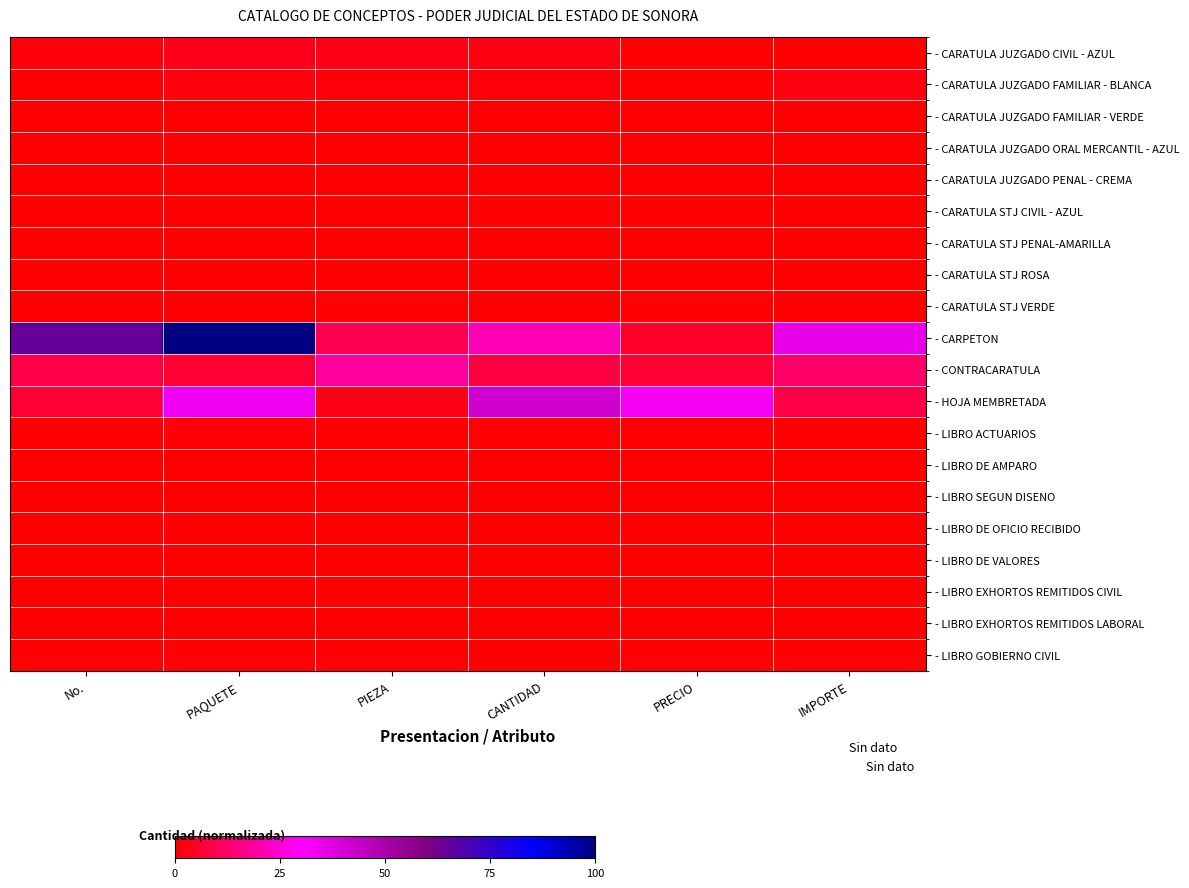

Reading right to left, extract all data points from this chart.

- CARATULA JUZGADO CIVIL - AZUL: IMPORTE=0.5	PRECIO=0.5	CANTIDAD=2.0	PIEZA=2.4	PAQUETE=3.2	No.=1.3
- CARATULA JUZGADO FAMILIAR - BLANCA: IMPORTE=2.0	PRECIO=0.0	CANTIDAD=1.5	PIEZA=1.3	PAQUETE=1.8	No.=0.1
- CARATULA JUZGADO FAMILIAR - VERDE: IMPORTE=0.2	PRECIO=0.1	CANTIDAD=0.1	PIEZA=0.1	PAQUETE=0.1	No.=0.3
- CARATULA JUZGADO ORAL MERCANTIL - AZUL: IMPORTE=0.2	PRECIO=0.1	CANTIDAD=0.1	PIEZA=0.3	PAQUETE=0.1	No.=0.2
- CARATULA JUZGADO PENAL - CREMA: IMPORTE=0.0	PRECIO=0.1	CANTIDAD=0.1	PIEZA=0.0	PAQUETE=0.1	No.=0.1
- CARATULA STJ CIVIL - AZUL: IMPORTE=0.3	PRECIO=0.4	CANTIDAD=0.4	PIEZA=0.0	PAQUETE=0.1	No.=0.3
- CARATULA STJ PENAL-AMARILLA: IMPORTE=0.1	PRECIO=0.0	CANTIDAD=0.1	PIEZA=0.1	PAQUETE=0.0	No.=0.1
- CARATULA STJ ROSA: IMPORTE=0.2	PRECIO=0.1	CANTIDAD=0.3	PIEZA=0.1	PAQUETE=0.4	No.=0.0
- CARATULA STJ VERDE: IMPORTE=0.4	PRECIO=0.4	CANTIDAD=0.3	PIEZA=0.4	PAQUETE=0.1	No.=0.2
- CARPETON: IMPORTE=35.3	PRECIO=4.9	CANTIDAD=21.3	PIEZA=9.6	PAQUETE=100.0	No.=64.9
- CONTRACARATULA: IMPORTE=12.2	PRECIO=6.3	CANTIDAD=8.0	PIEZA=18.7	PAQUETE=6.1	No.=8.8
- HOJA MEMBRETADA: IMPORTE=8.3	PRECIO=32.2	CANTIDAD=41.2	PIEZA=3.1	PAQUETE=33.5	No.=5.9
- LIBRO ACTUARIOS: IMPORTE=0.1	PRECIO=0.8	CANTIDAD=0.7	PIEZA=0.7	PAQUETE=0.8	No.=0.0
- LIBRO DE AMPARO: IMPORTE=0.0	PRECIO=0.1	CANTIDAD=0.3	PIEZA=0.4	PAQUETE=0.0	No.=0.1
- LIBRO SEGUN DISENO: IMPORTE=0.2	PRECIO=0.3	CANTIDAD=0.2	PIEZA=0.2	PAQUETE=0.1	No.=0.1
- LIBRO DE OFICIO RECIBIDO: IMPORTE=0.3	PRECIO=0.5	CANTIDAD=0.4	PIEZA=0.5	PAQUETE=0.5	No.=0.1
- LIBRO DE VALORES: IMPORTE=0.3	PRECIO=0.0	CANTIDAD=0.1	PIEZA=0.0	PAQUETE=0.2	No.=0.3
- LIBRO EXHORTOS REMITIDOS CIVIL: IMPORTE=0.4	PRECIO=0.2	CANTIDAD=0.1	PIEZA=0.5	PAQUETE=0.3	No.=0.2
- LIBRO EXHORTOS REMITIDOS LABORAL: IMPORTE=0.3	PRECIO=0.3	CANTIDAD=0.1	PIEZA=0.1	PAQUETE=0.0	No.=0.1
- LIBRO GOBIERNO CIVIL: IMPORTE=0.5	PRECIO=0.7	CANTIDAD=0.2	PIEZA=0.7	PAQUETE=0.7	No.=0.5